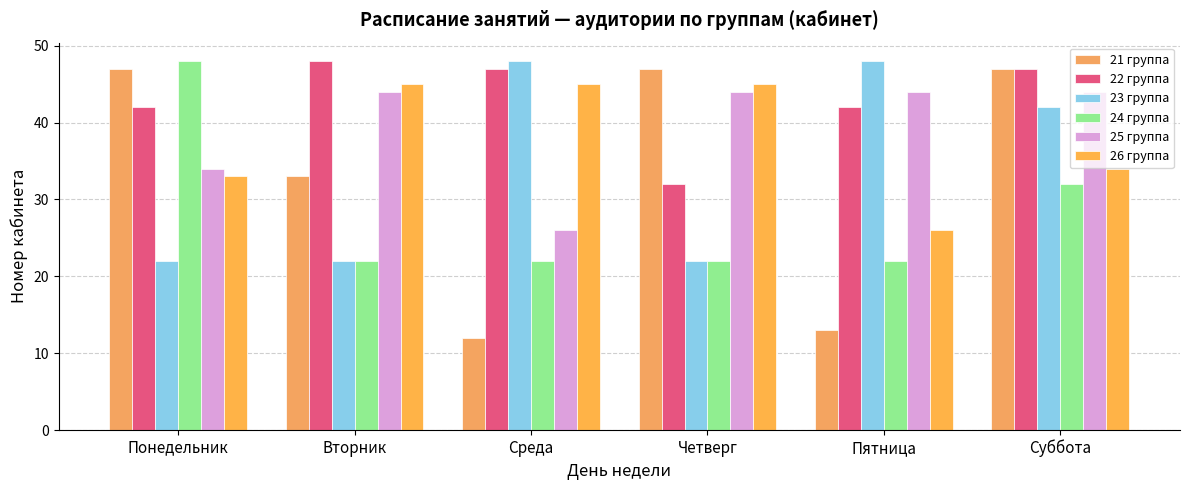

How many distinct data groups are displayed?

6